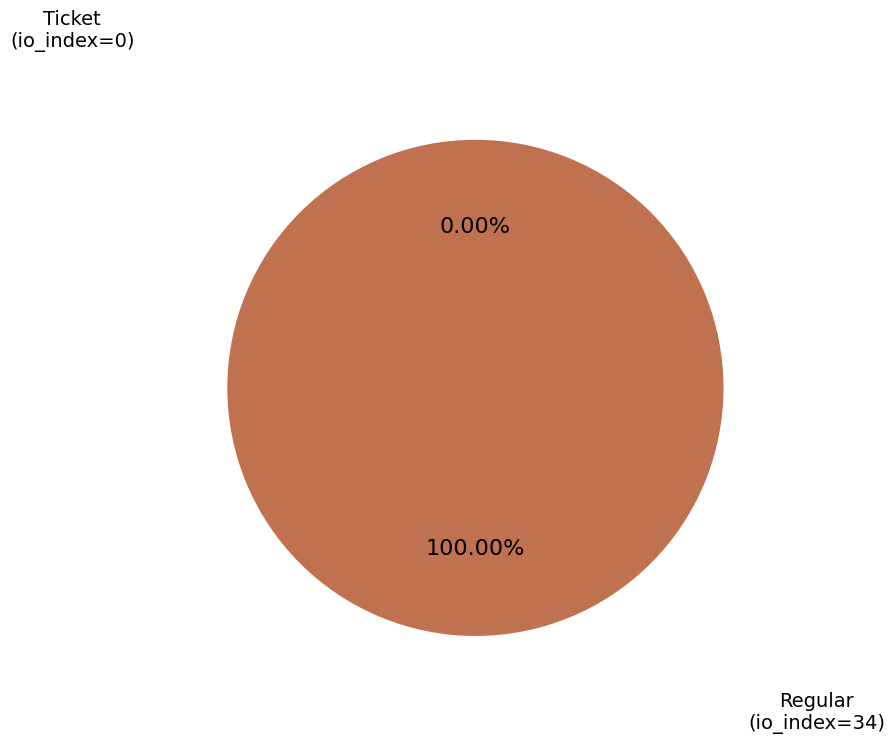

How many slices are in this pie chart?

2